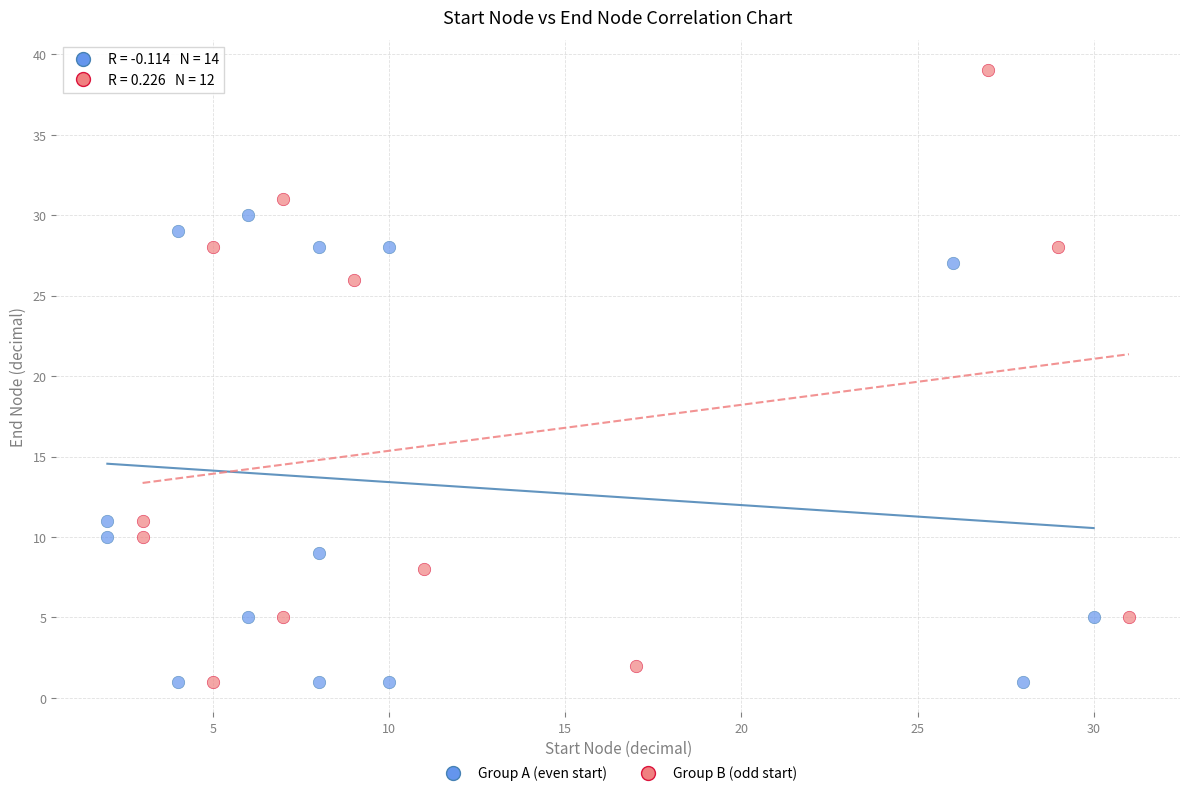

Which series reaches the maximum Y coordinate?

Group B (odd start)